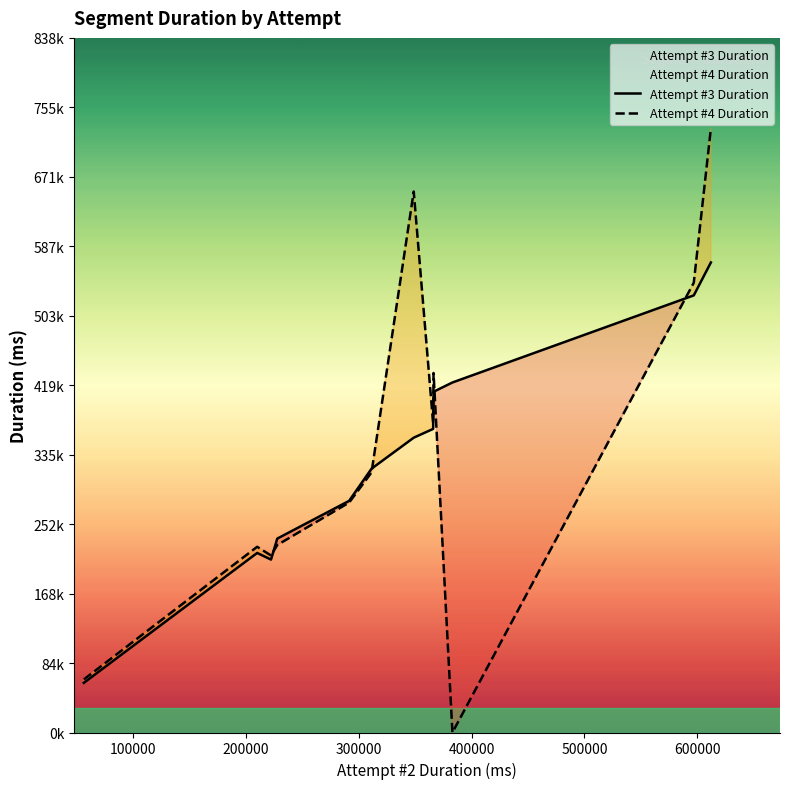

What are all the series names shown in the legend?

Attempt #3 Duration, Attempt #4 Duration